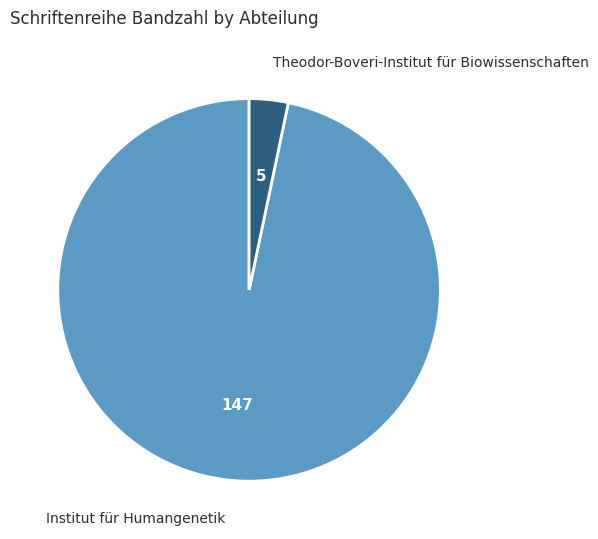

Is Institut für Humangenetik the majority of the pie?

Yes